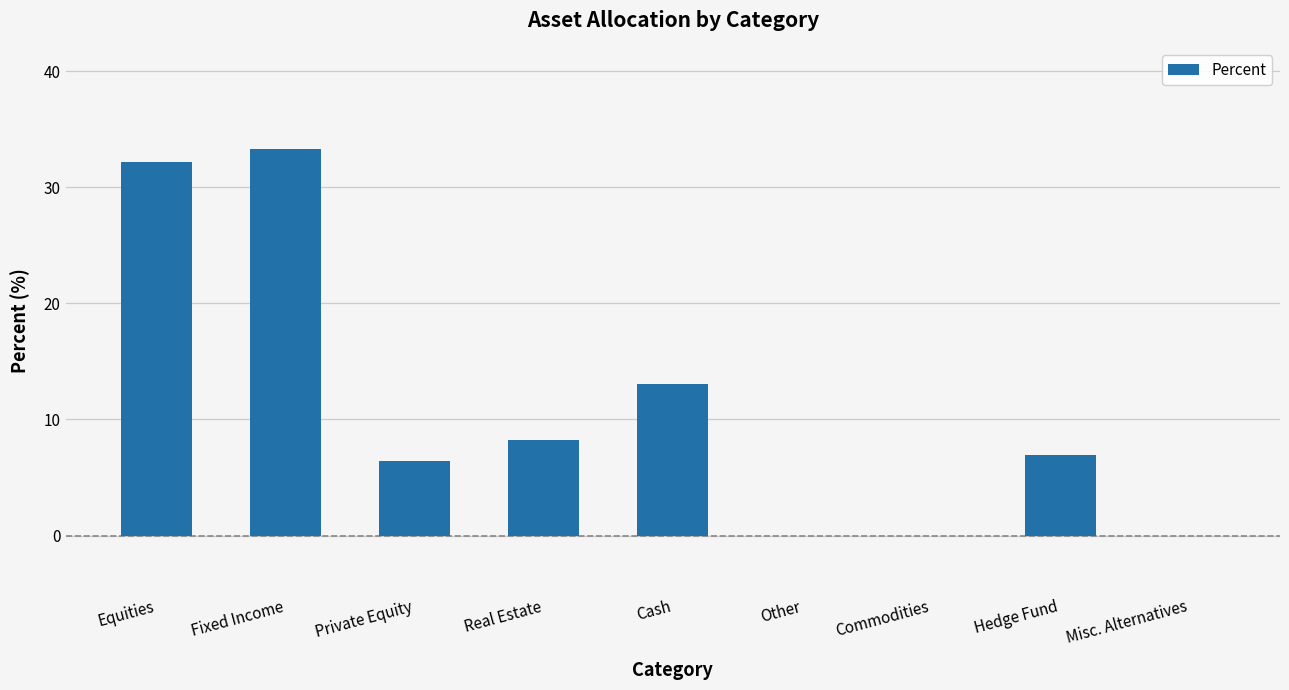

The chart shows a value of 13.0 at Cash. True or false?

True